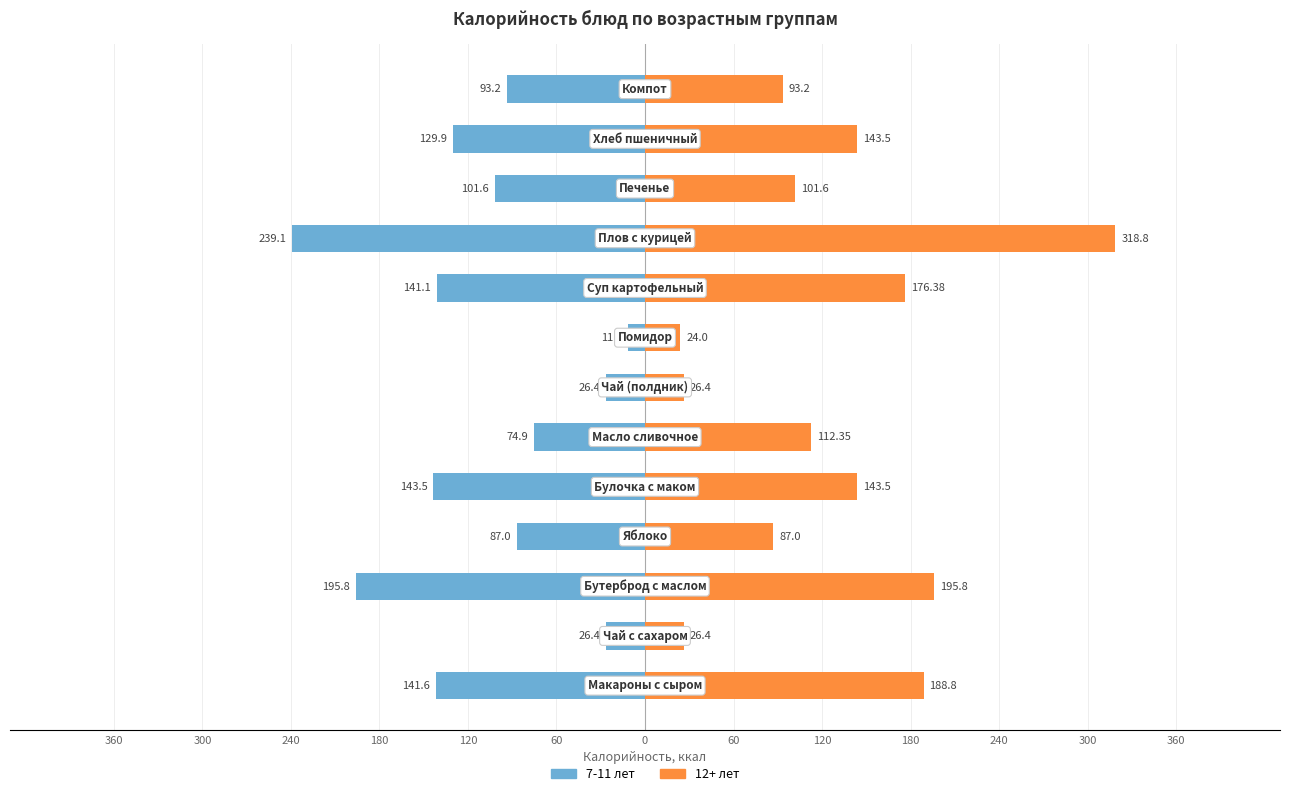

What are all the series names shown in the legend?

7-11 лет, 12+ лет